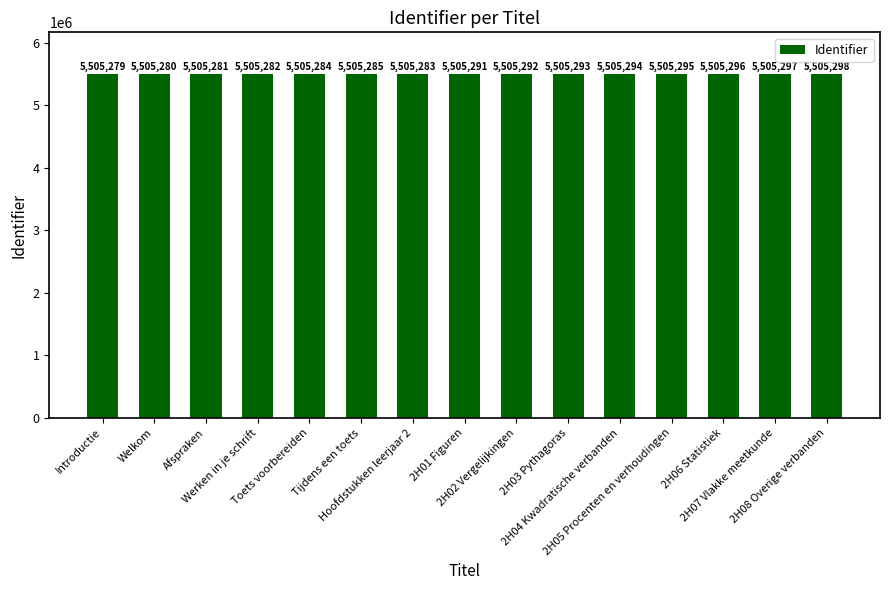

The value at 2H02 Vergelijkingen is 8723081. True or false?

False